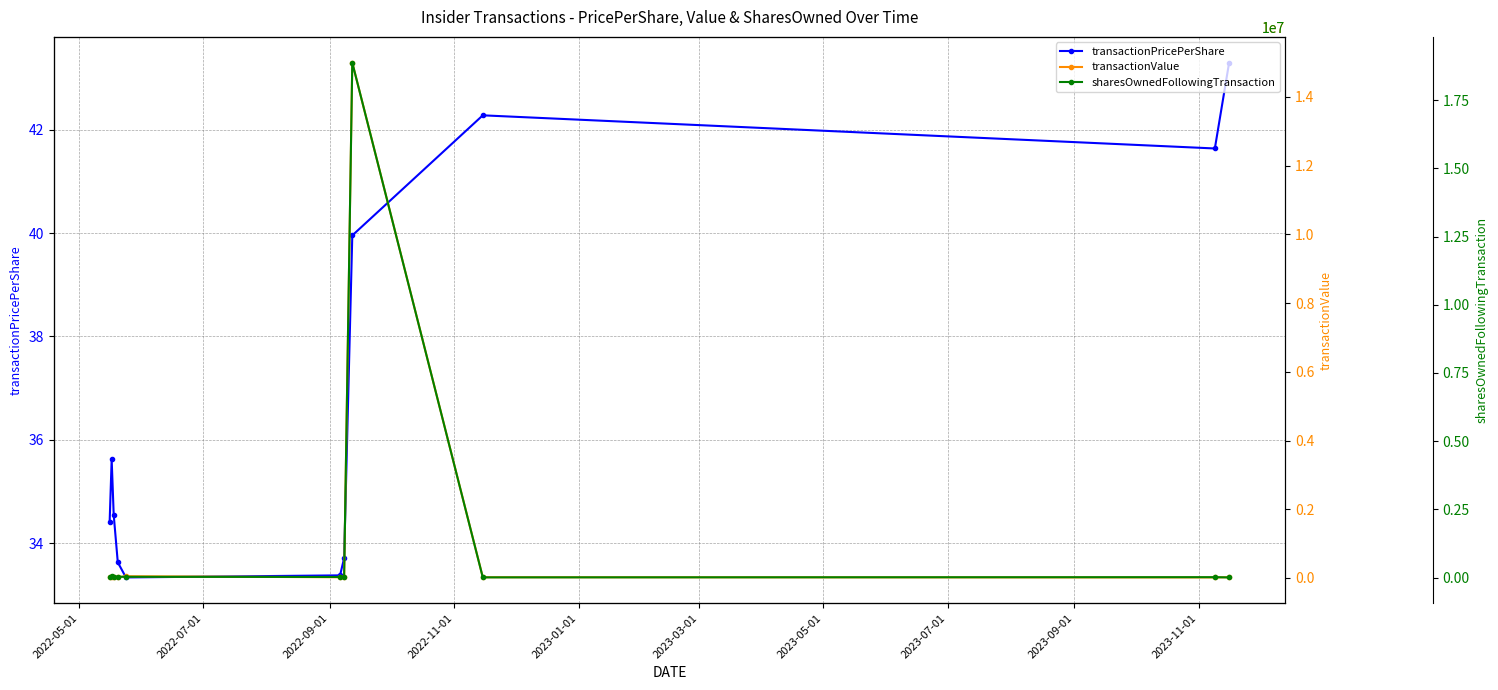

At how many categories does at least one series exceed 10419143?

1